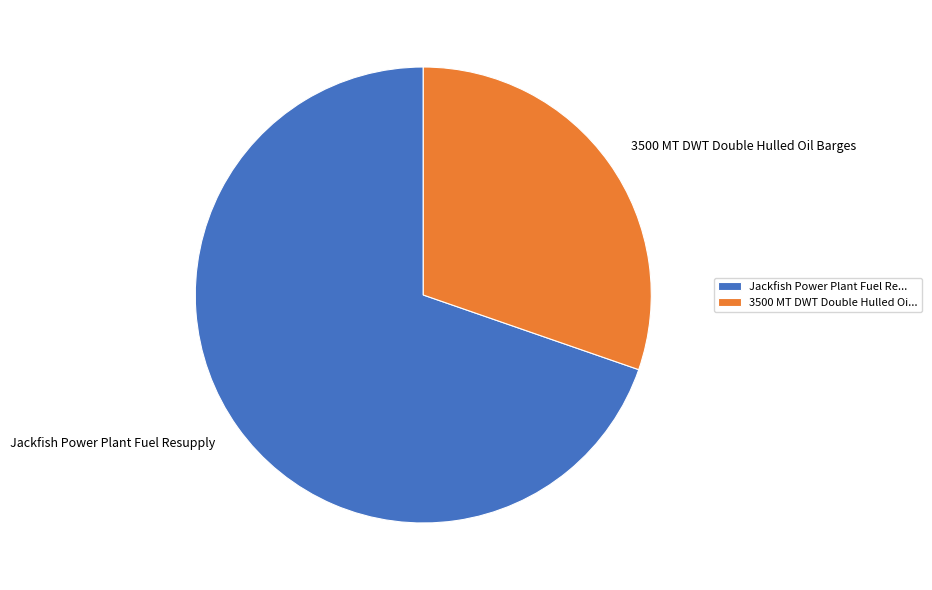

Combined, do 3500 MT DWT Double Hulled Oil Barges and Jackfish Power Plant Fuel Resupply account for over 50%?

Yes